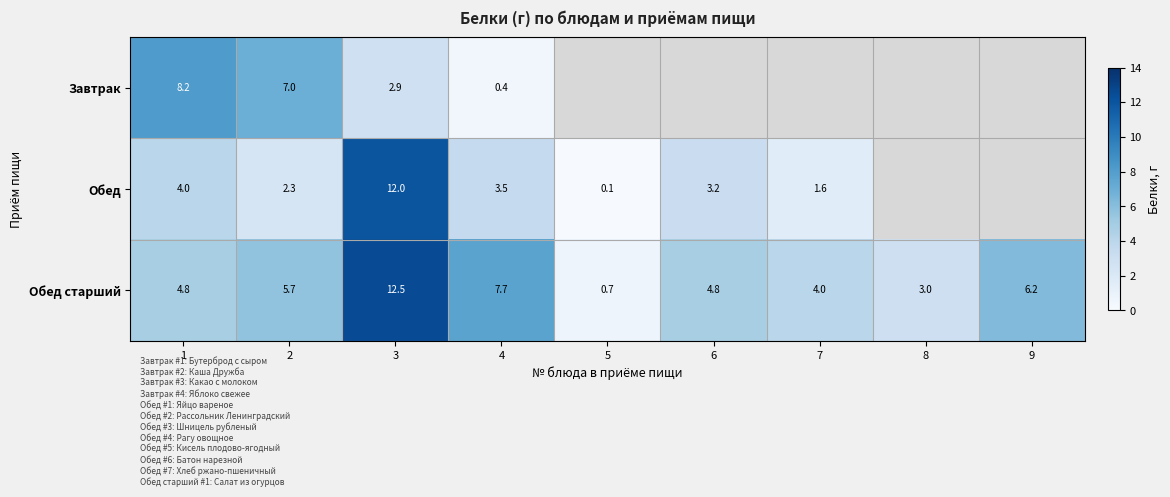

What is the sum of the Обед values at 4 and 2?

5.8